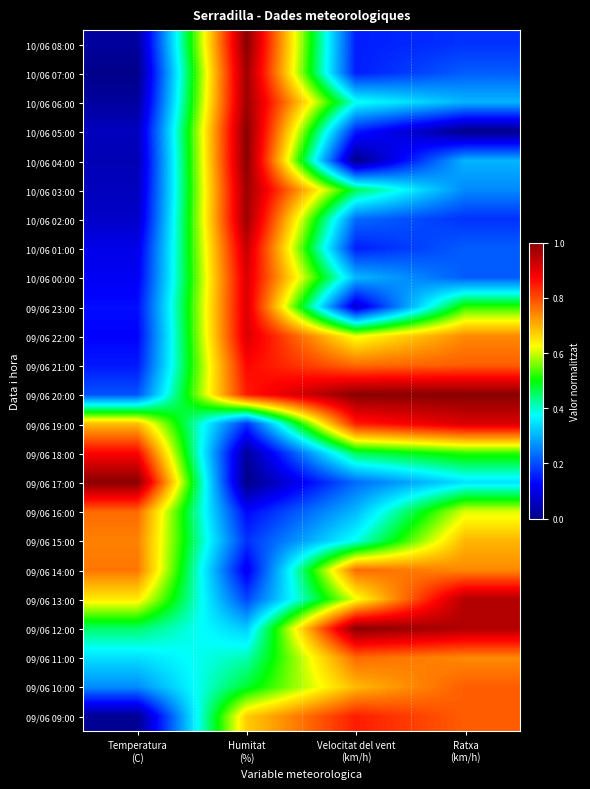

Which series changed the most between Temperatura (C) and Humitat (%)?

09/06 17:00